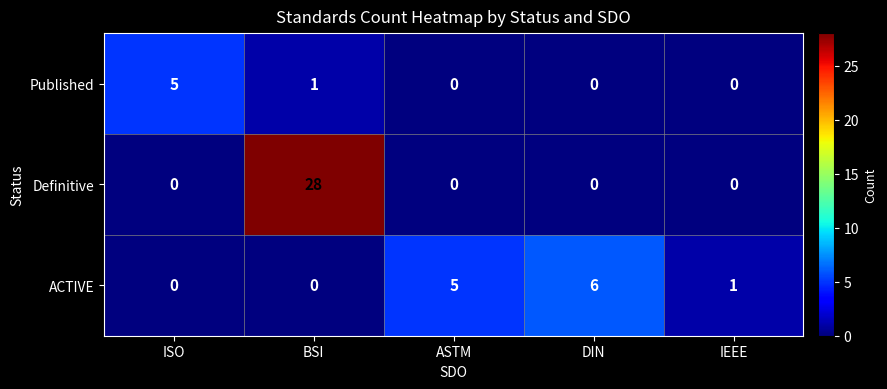

Rank the series by their average value, from lowest to highest.

Published, ACTIVE, Definitive